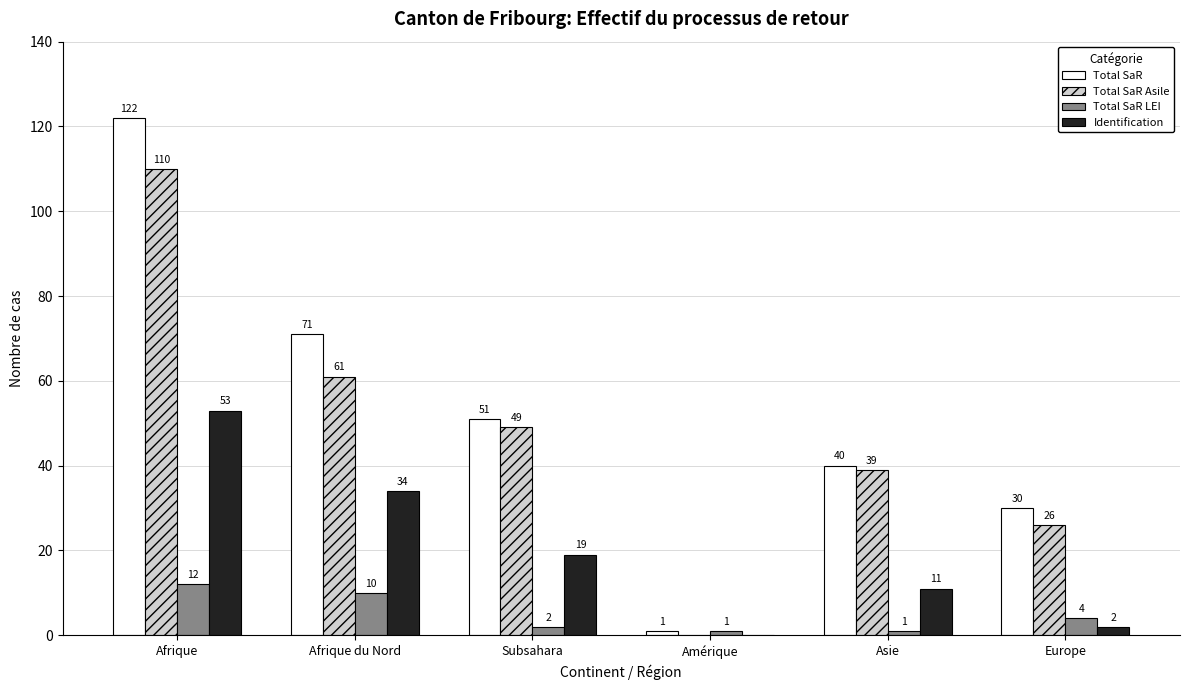

Reading left to right, transcribe all the data shown in this chart.

Total SaR: 122	71	51	1	40	30
Total SaR Asile: 110	61	49	0	39	26
Total SaR LEI: 12	10	2	1	1	4
Identification: 53	34	19	0	11	2